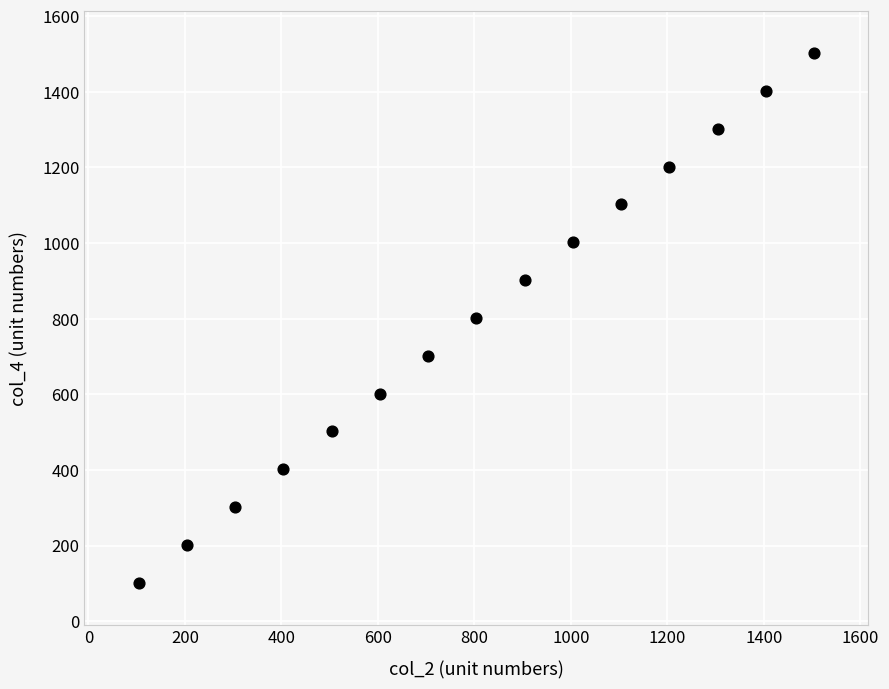

What is the range of Y values (max minus min)?

1400